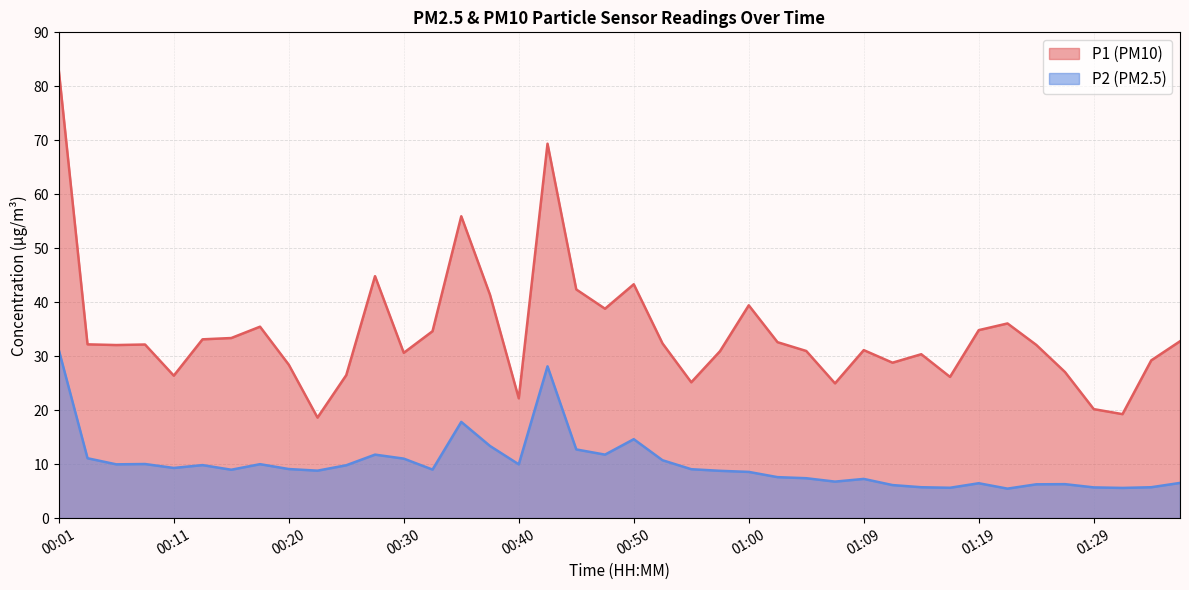

Which label corresponds to the smallest value in the chart?

01:22